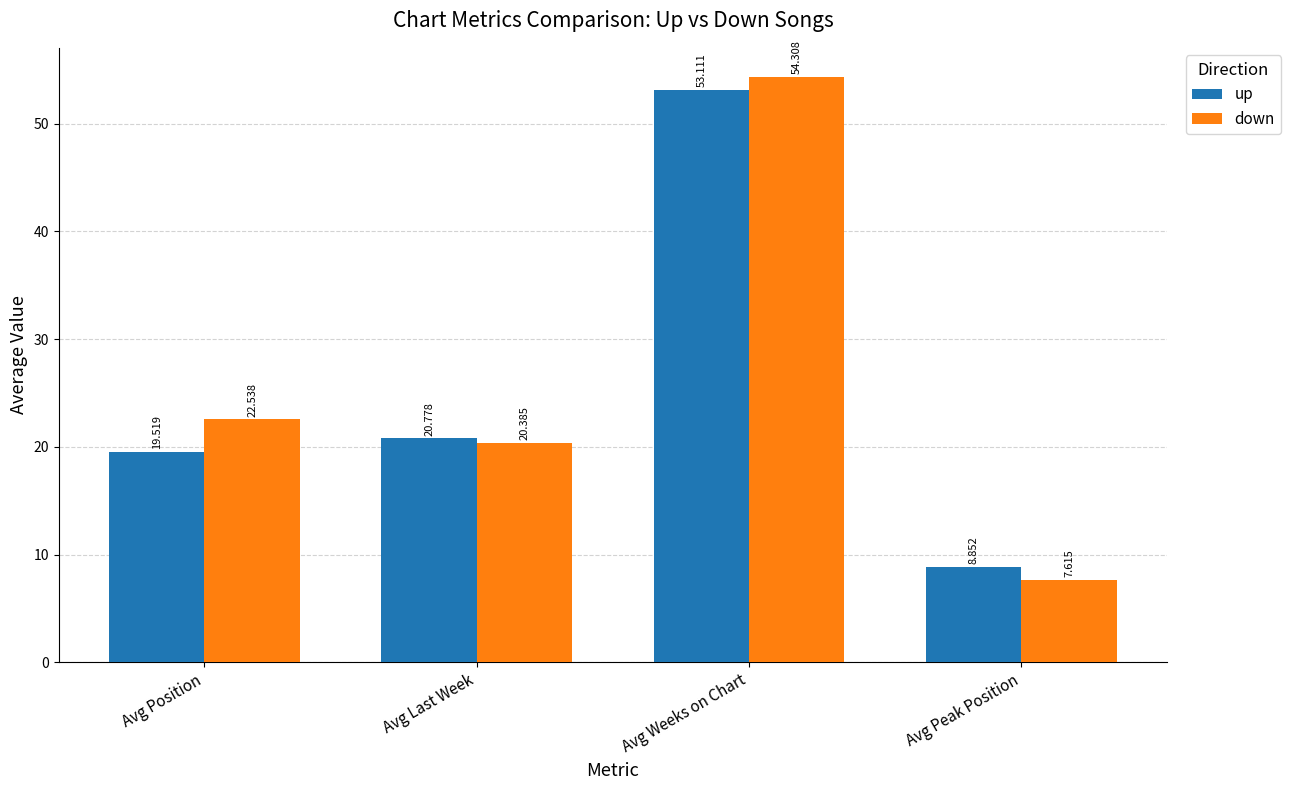

What is the maximum value shown in the chart?

54.3